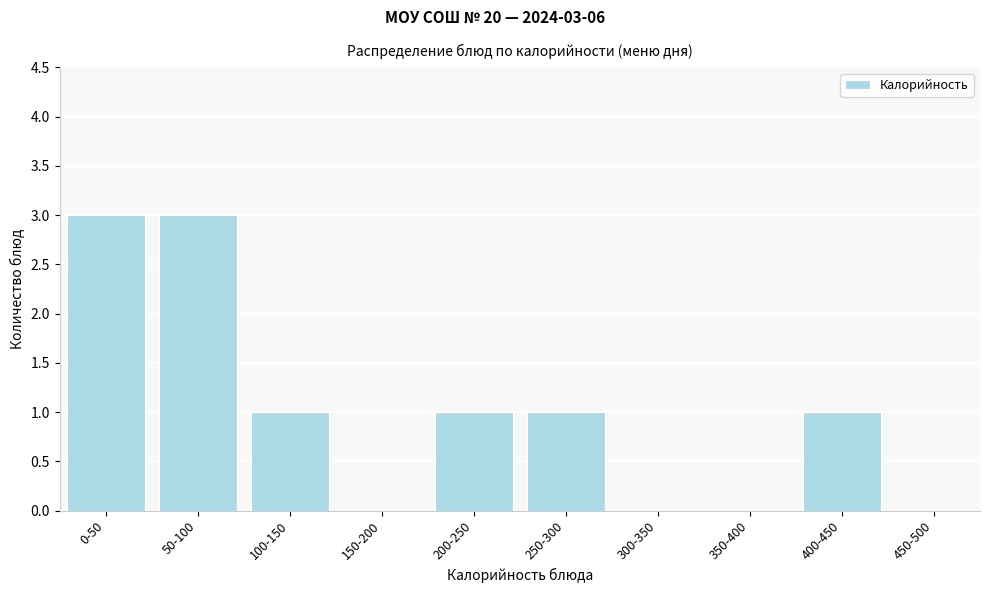

Reading left to right, what are all the values shown in this chart?

0-50=3	50-100=3	100-150=1	150-200=0	200-250=1	250-300=1	300-350=0	350-400=0	400-450=1	450-500=0